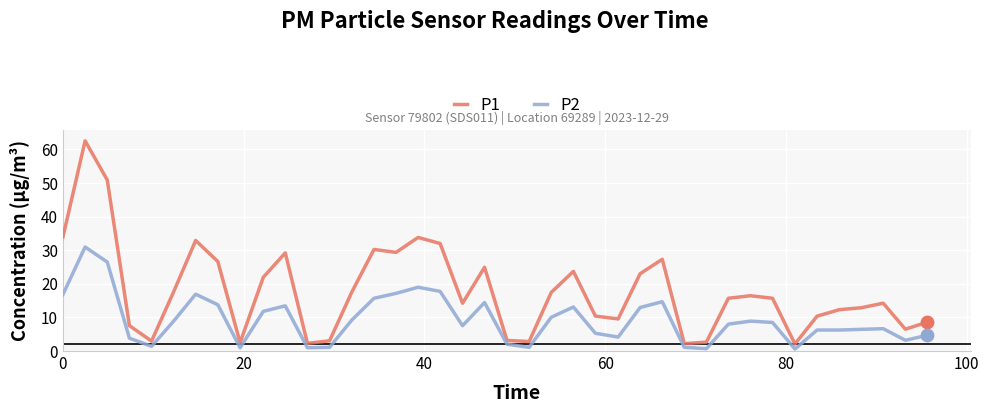

Which series has the largest total across all categories?

P1